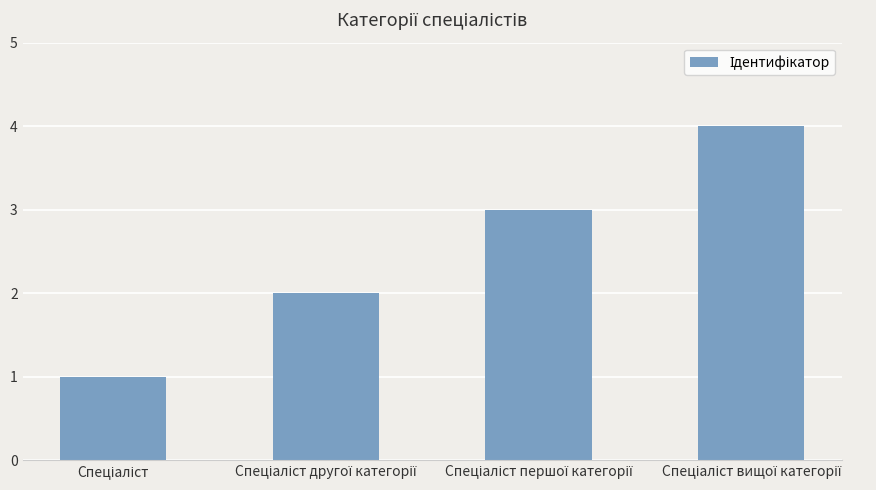

What is the maximum value shown in the chart?

4